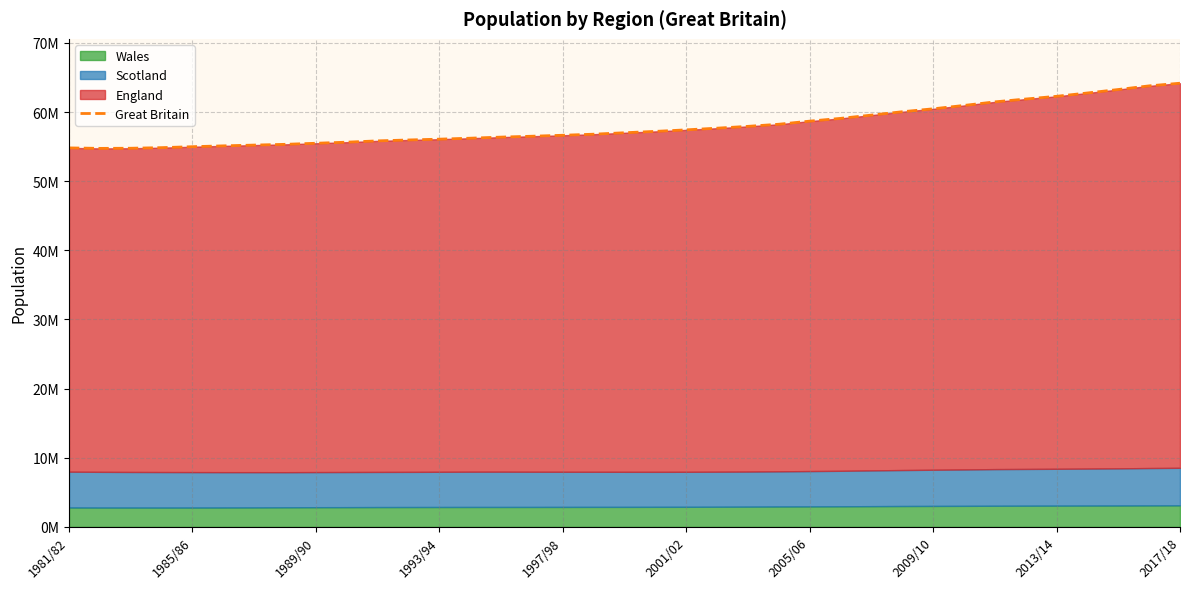

Reading left to right, transcribe all the data shown in this chart.

54814500	54746100	54765100	54852000	54988700	55110300	55222000	55330900	55486100	55641900	55831300	55961300	56078400	56218400	56375700	56502600	56643000	56797200	57005500	57203100	57424200	57668100	57931700	58236300	58685500	59084000	59557400	60044600	60467200	60954600	61470800	61881400	62275900	62756300	63258400	63785900	64169400